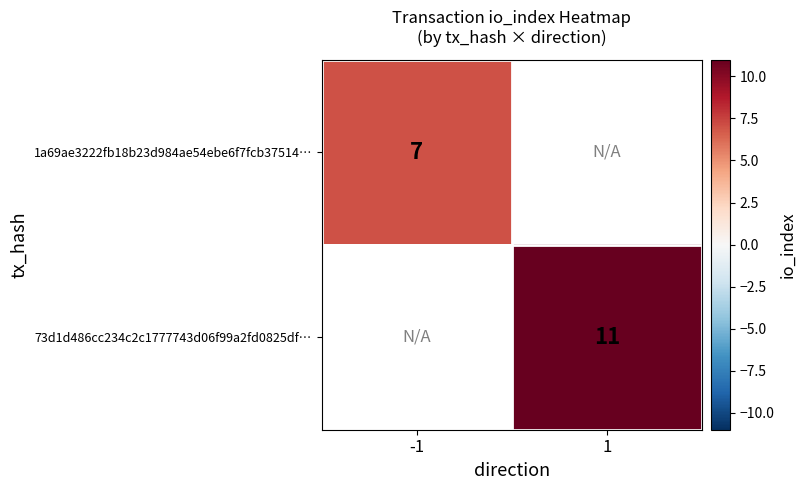

True or false: 1a69ae3222fb18b23d984ae54ebe6f7fcb37514… has a value of 7 at -1.

True